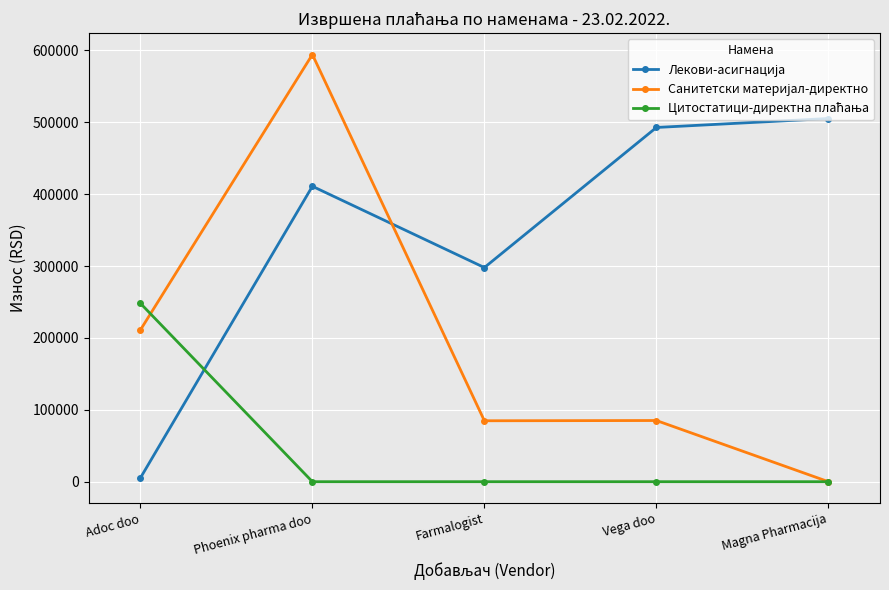

Is this an area chart (filled region under the line)?

No